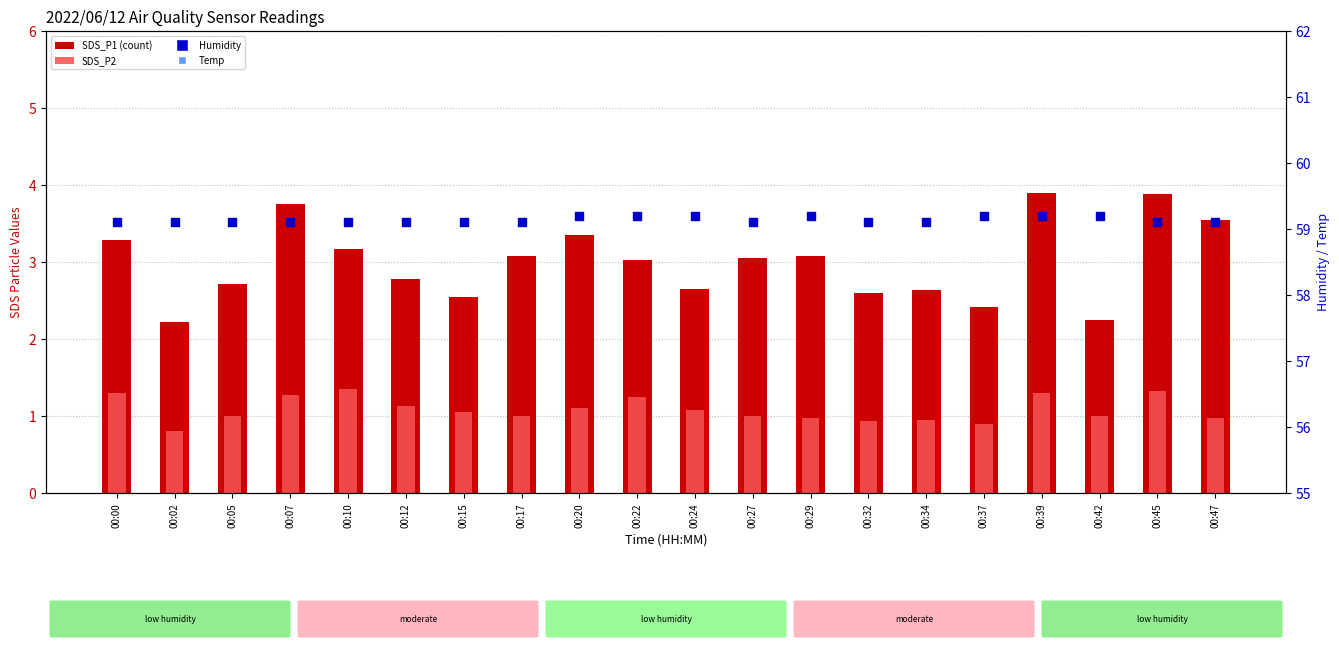

At which category is the sum across all series the highest?

00:39